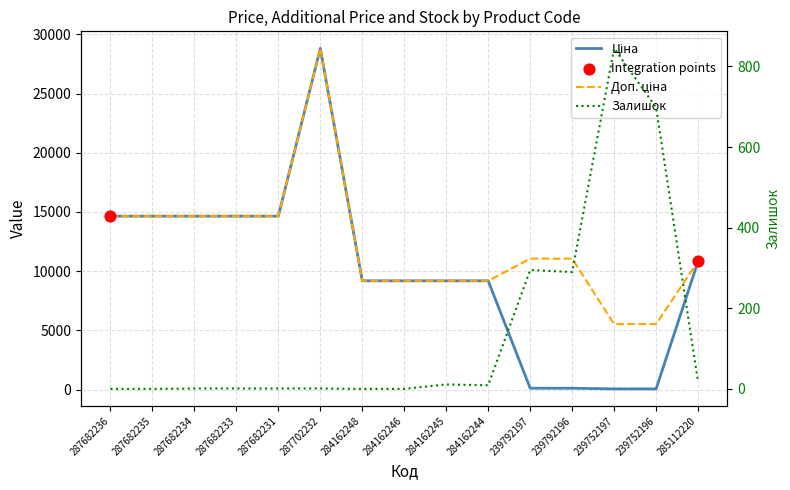

Which series contains the highest Y value?

Ціна